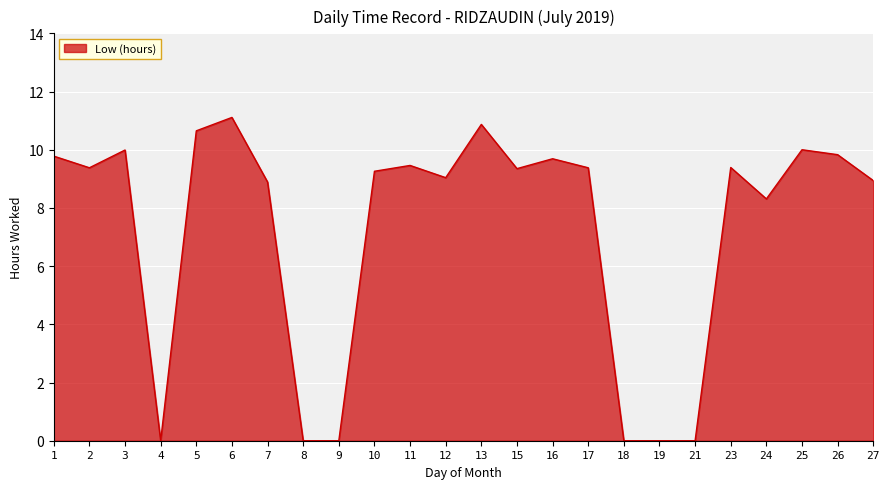

What is the maximum value shown in the chart?

11.1